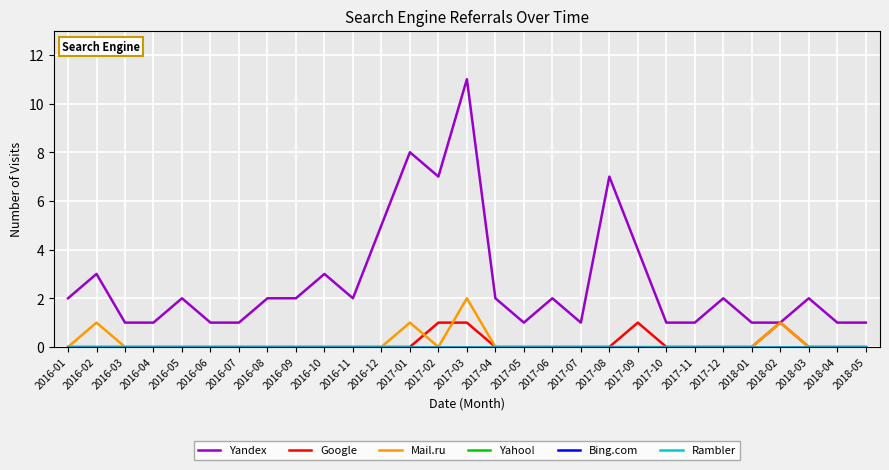

True or false: Google has a value of -1 at 2018-05.

False